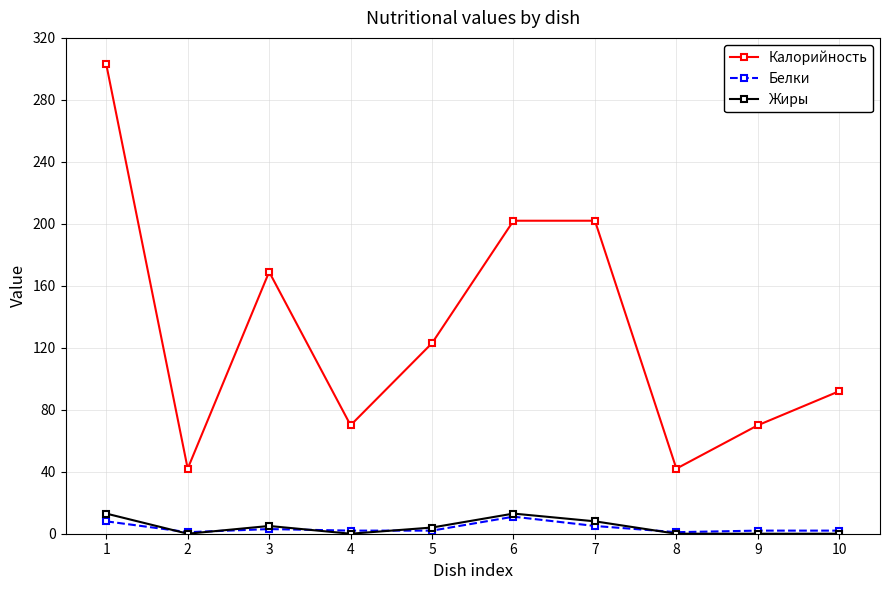

At which category does Калорийность reach its first local valley?

2